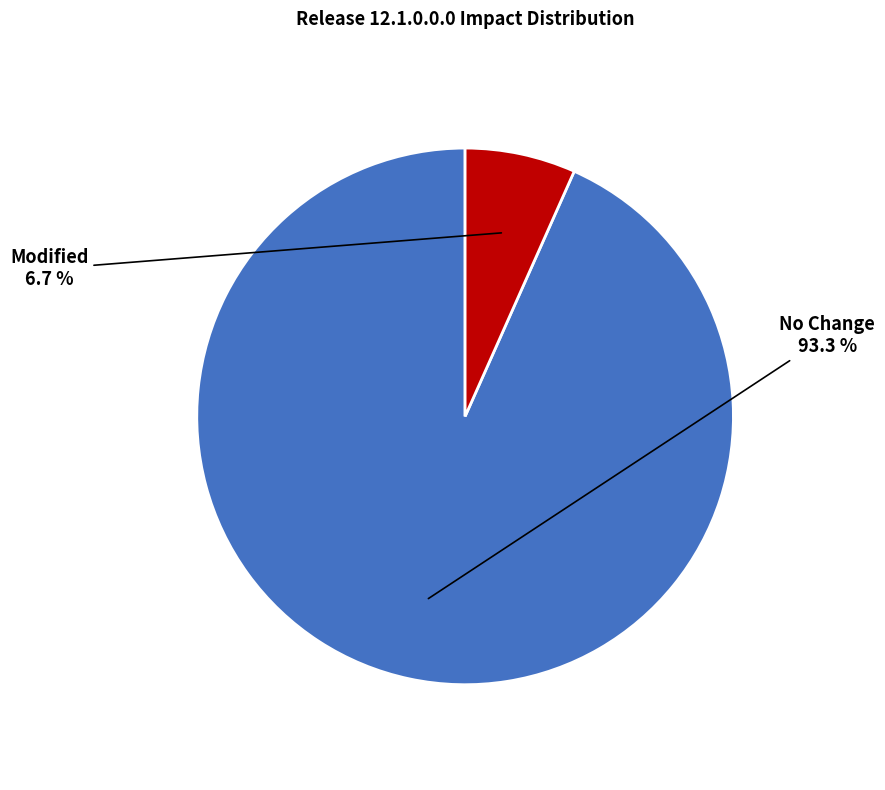

Does any single category account for the majority?

Yes